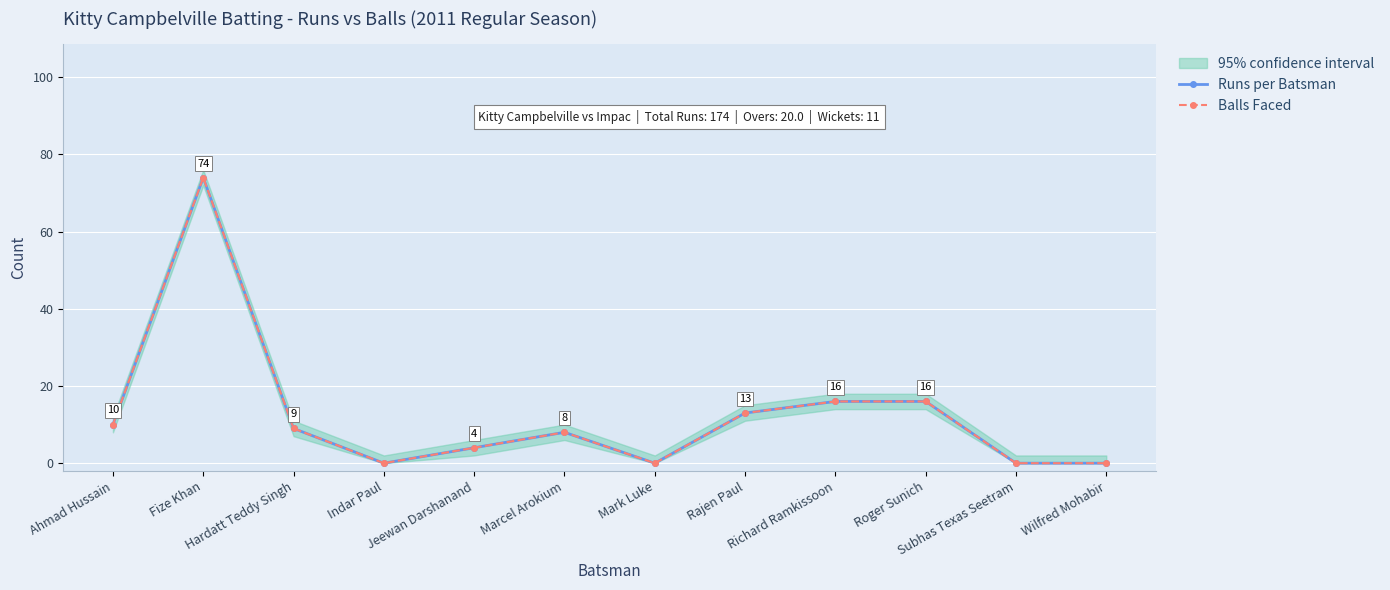

At which label does Runs per Batsman first exceed 9?

Ahmad Hussain